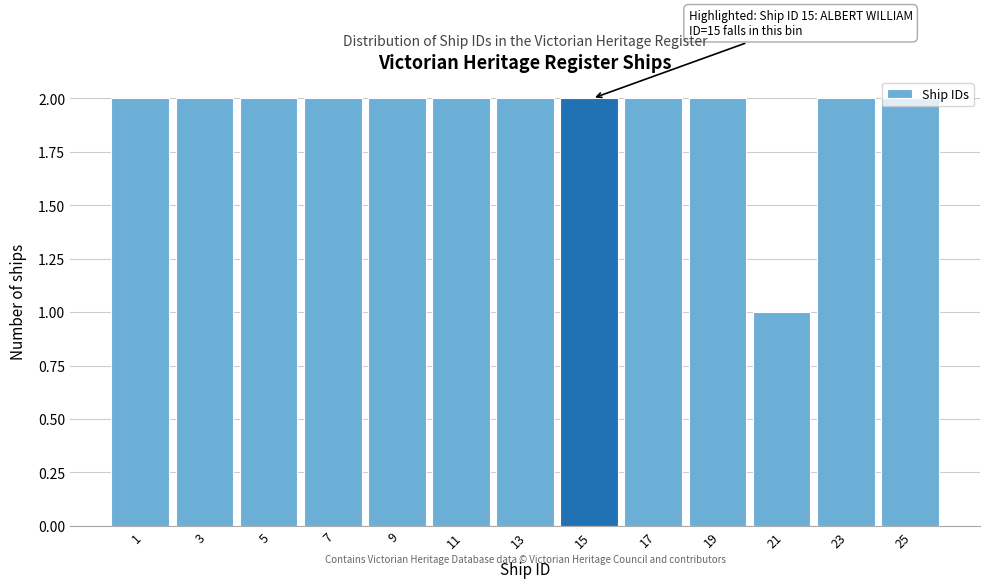

Which label corresponds to the smallest value in the chart?

21